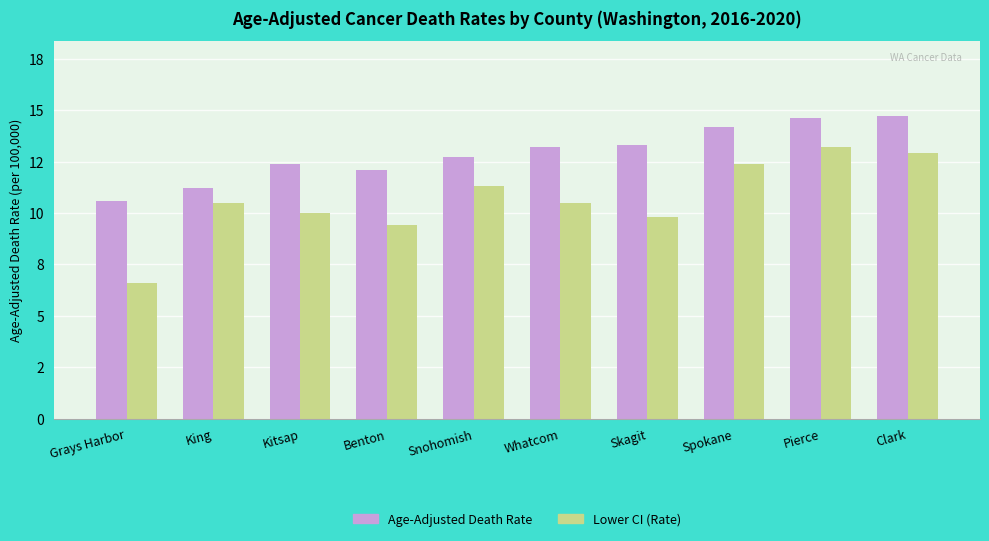

Are the bars horizontal?

No